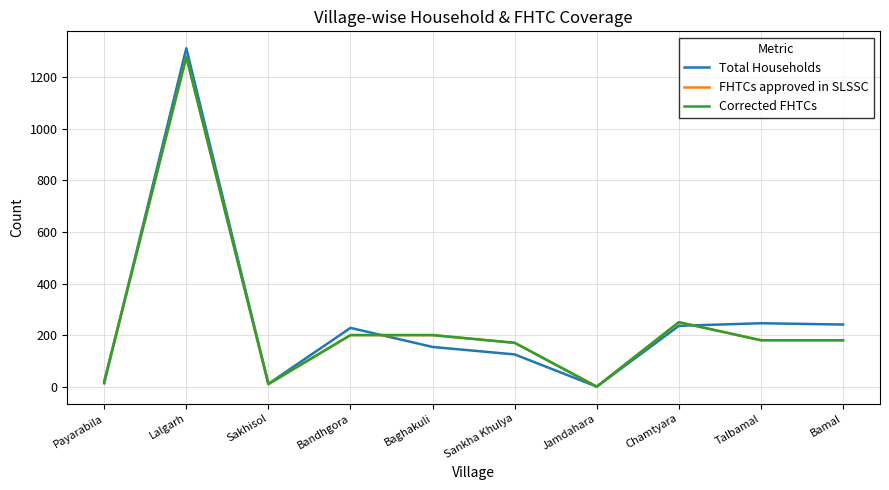

True or false: Corrected FHTCs and Total Households cross at least once.

True